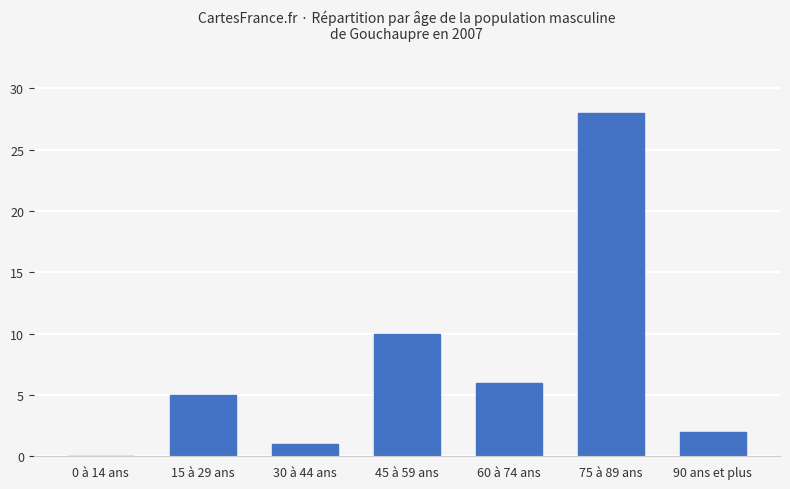

Is it true that the value at 60 à 74 ans is 4?

False